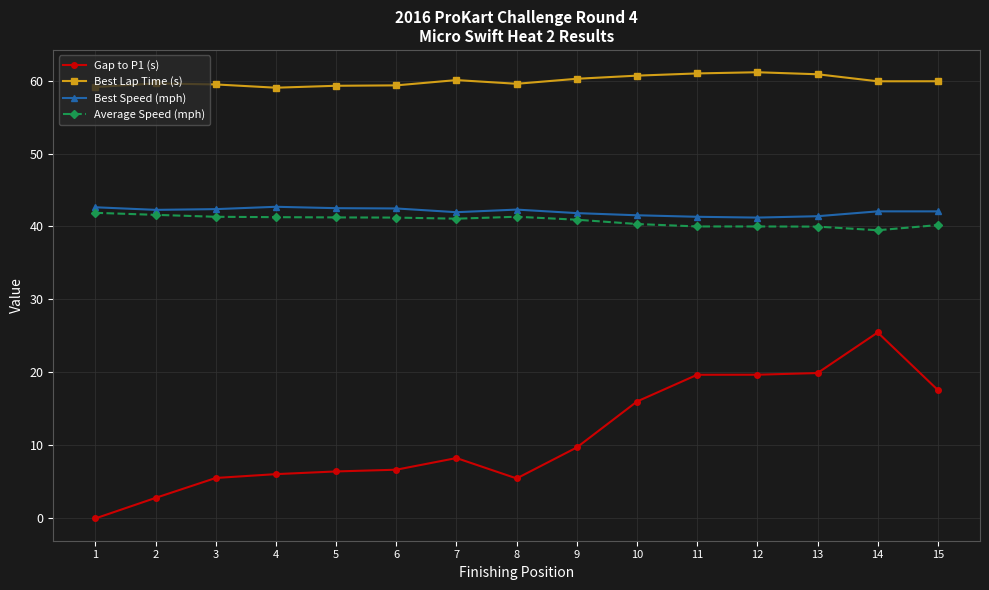

Between 2 and 12, which series saw the biggest shift?

Gap to P1 (s)